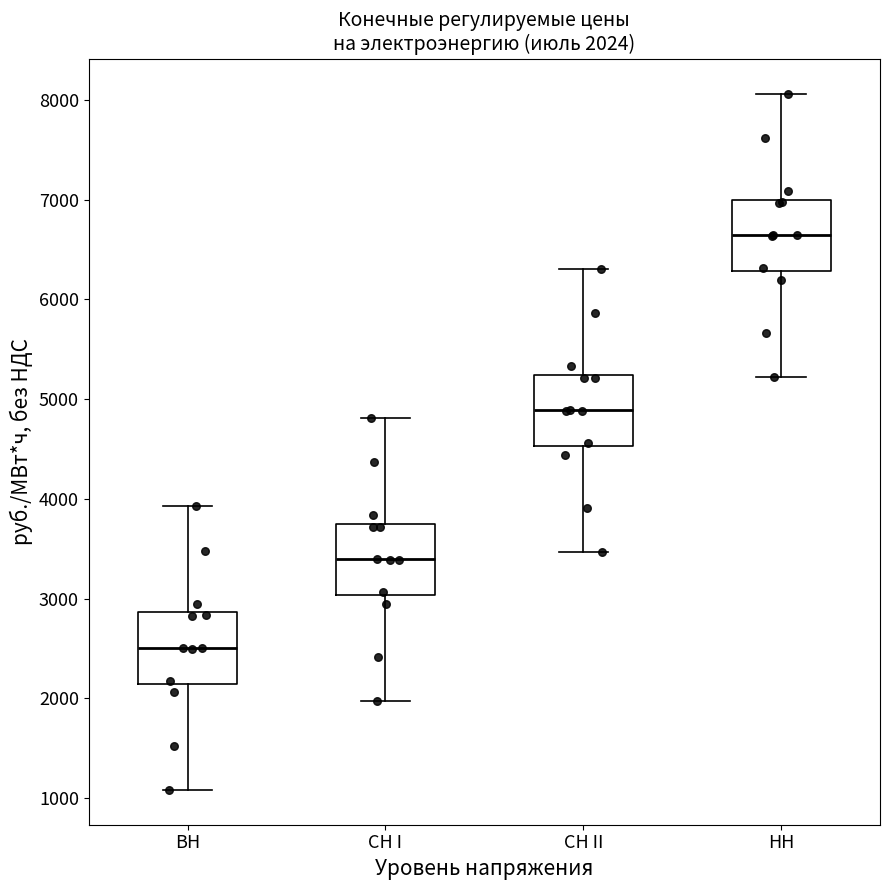

Which box has the highest median line?

НН